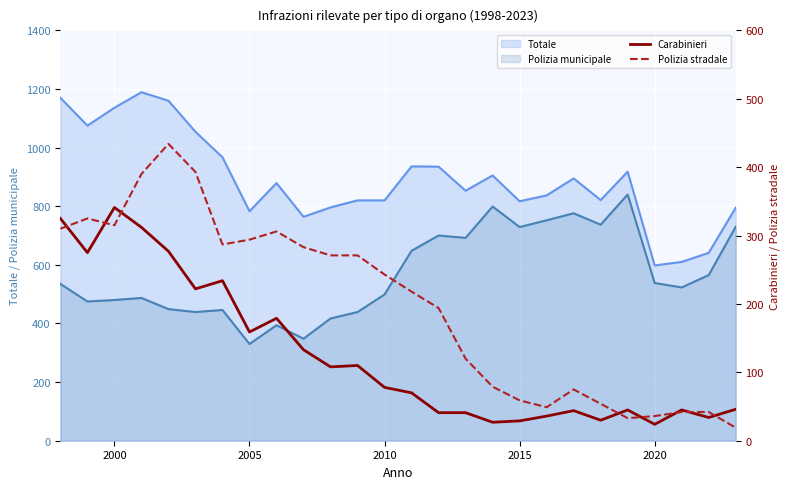

The Polizia municipale series shows 286 at 2010. True or false?

False